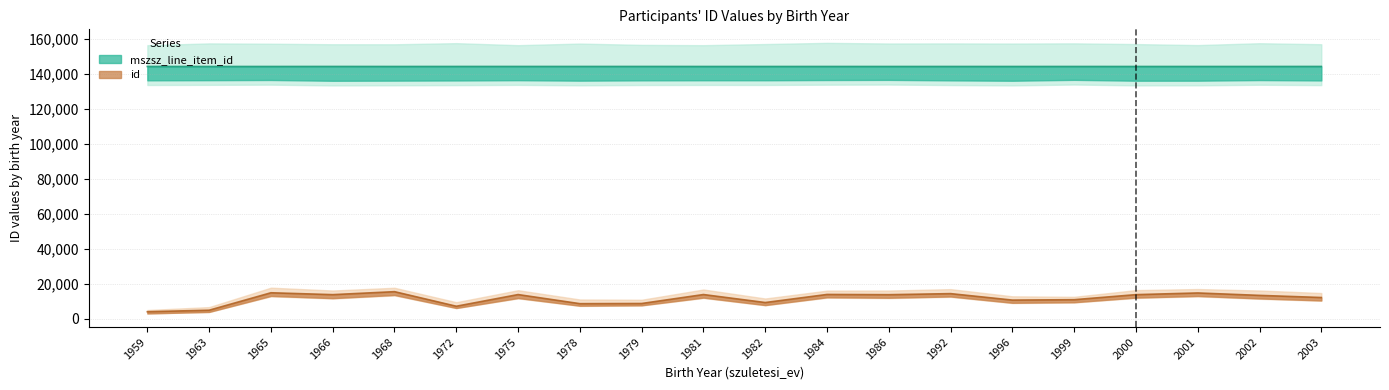

List the series in order of their overall mean, lowest first.

id, mszsz_line_item_id